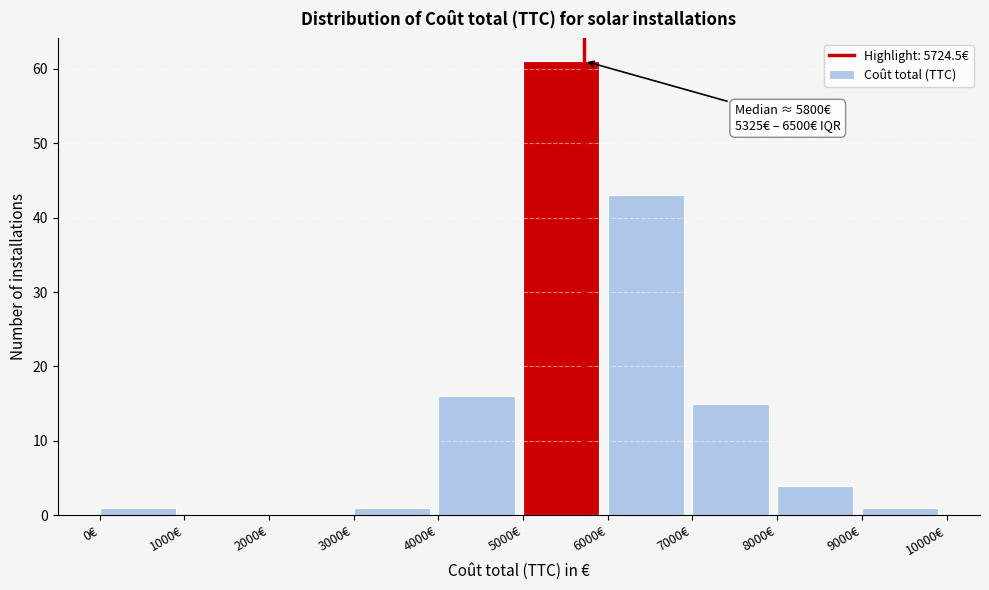

Which range on the x-axis has the tallest bar?

5000 to 6000